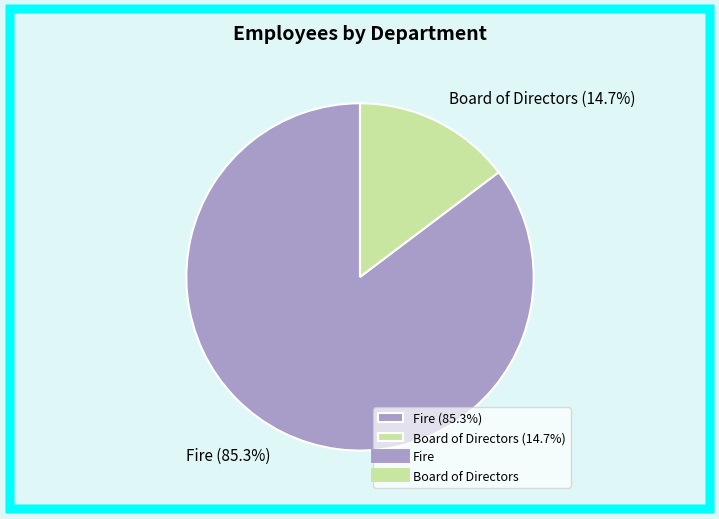

Does Fire represent more than half of the total?

Yes